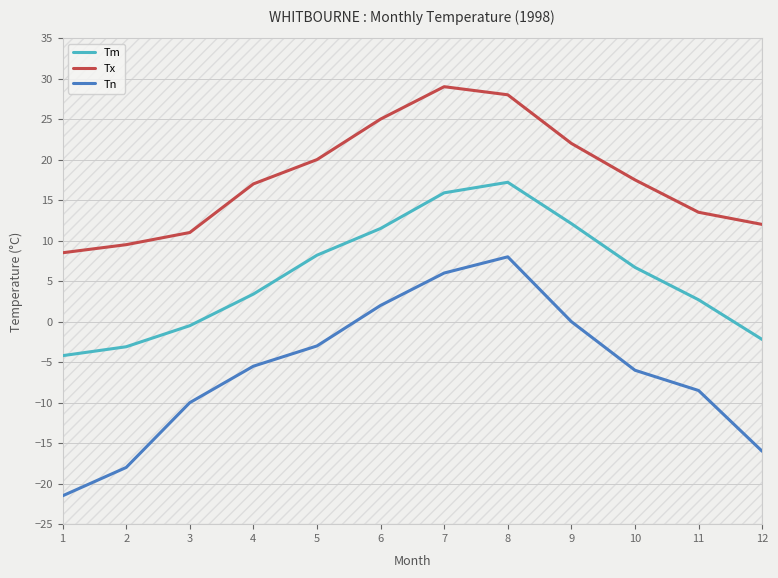

What is the value of the Tm point at the 3rd from the left?

-0.5